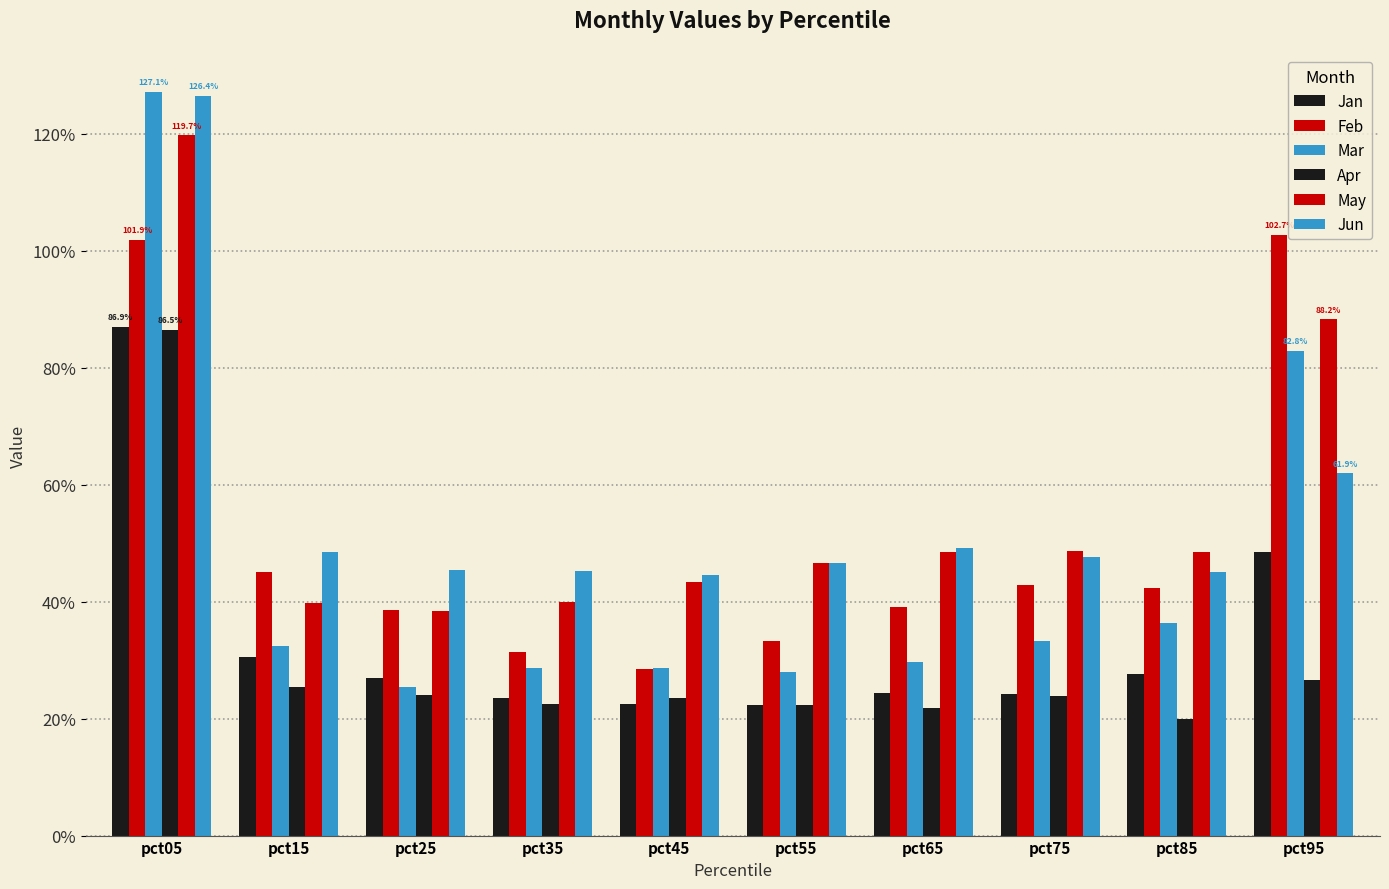

Are the bars grouped side by side (vs. stacked)?

Yes